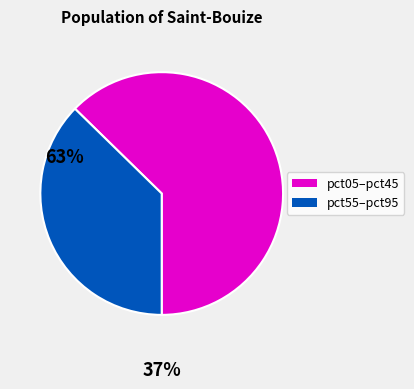

How many slices are in this pie chart?

2